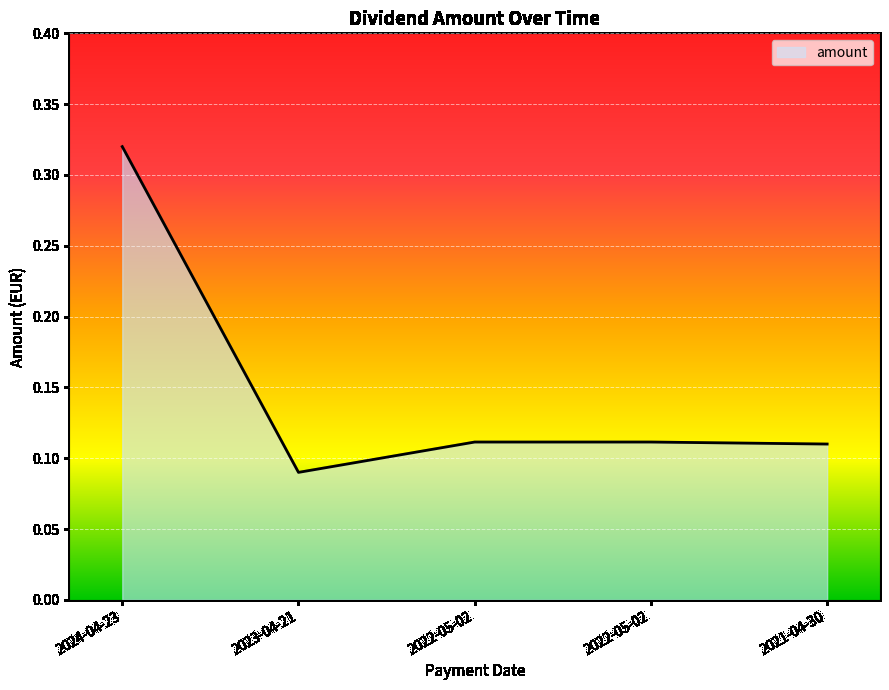

How many lines are shown in the chart?

1